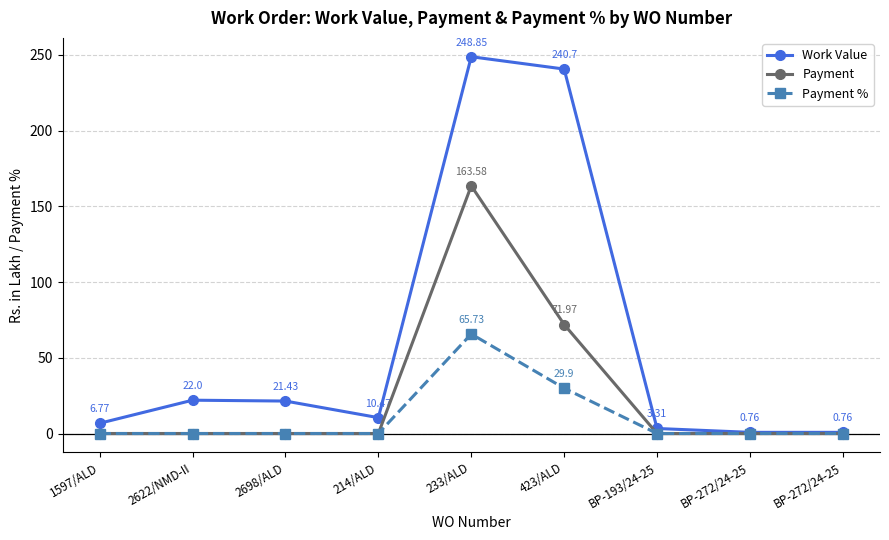

Does the chart have visible grid lines?

Yes